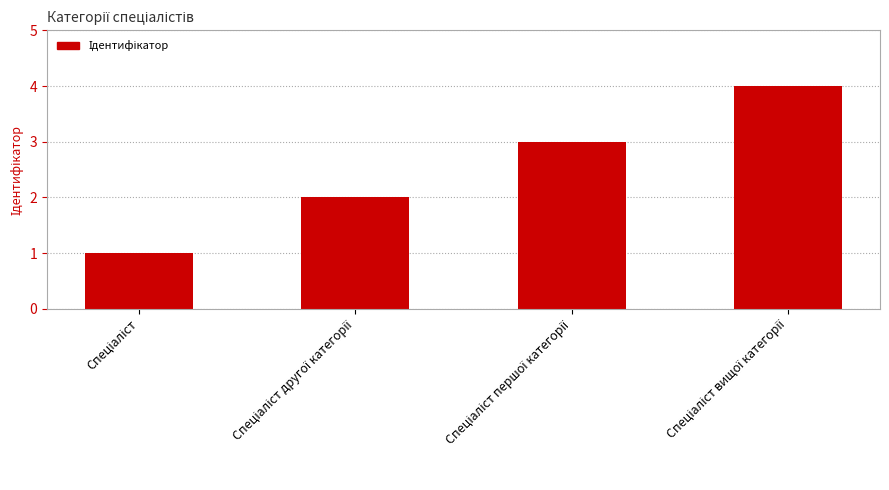

What is the difference between the maximum and minimum values?

3